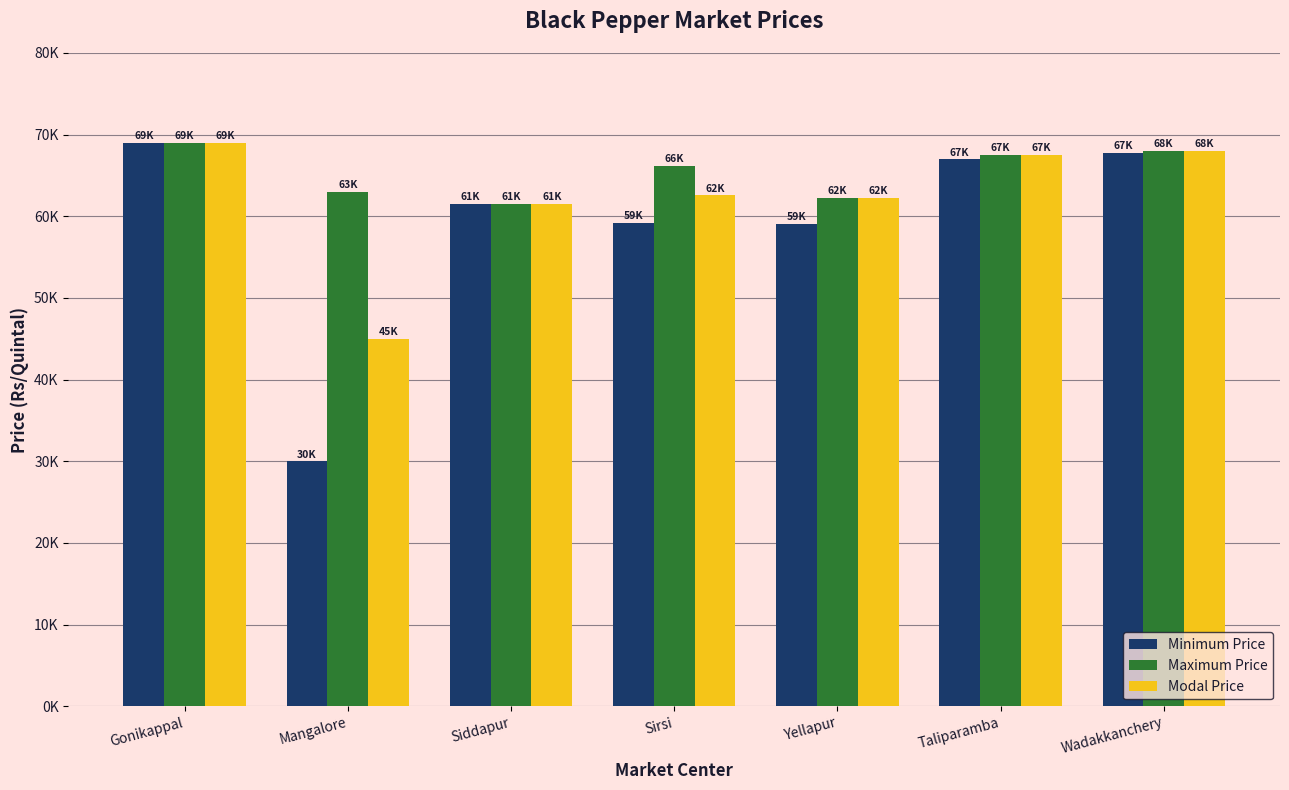

Which category has the highest value in the Minimum Price series?

Gonikappal